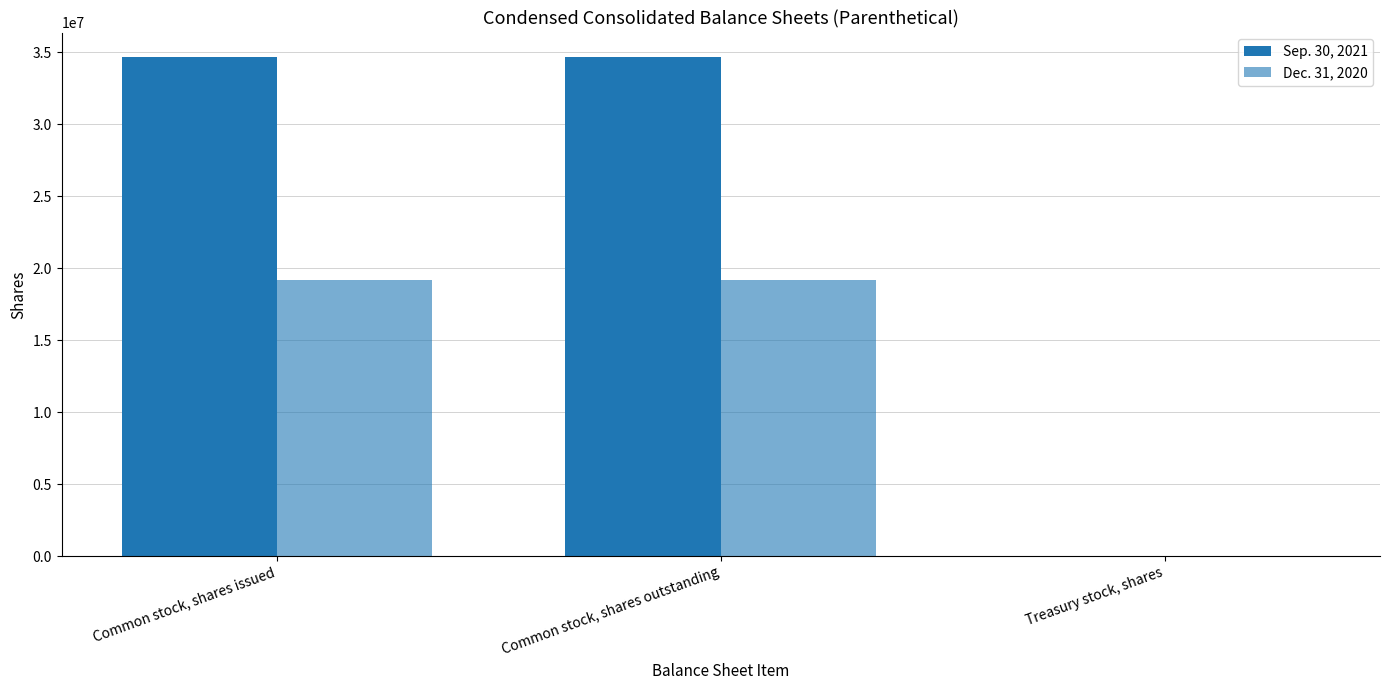

List the series in order of their peak value, highest first.

Sep. 30, 2021, Dec. 31, 2020